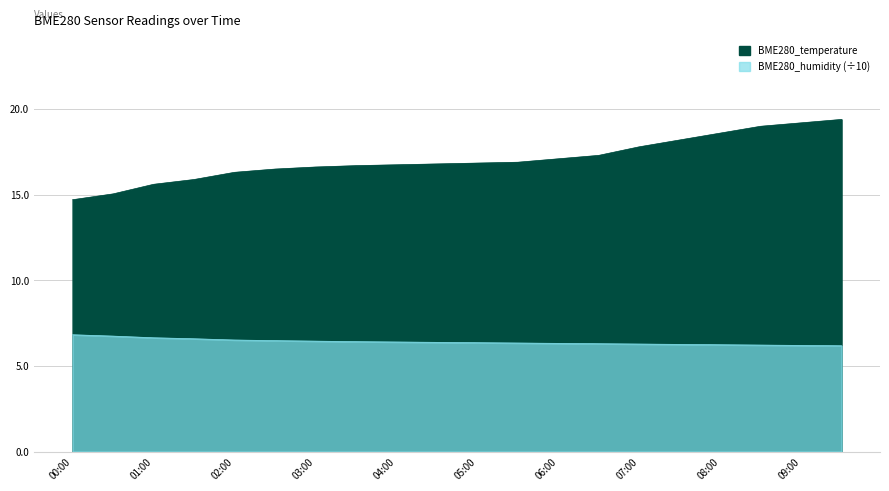

List the series in order of their peak value, lowest first.

BME280_humidity, BME280_temperature